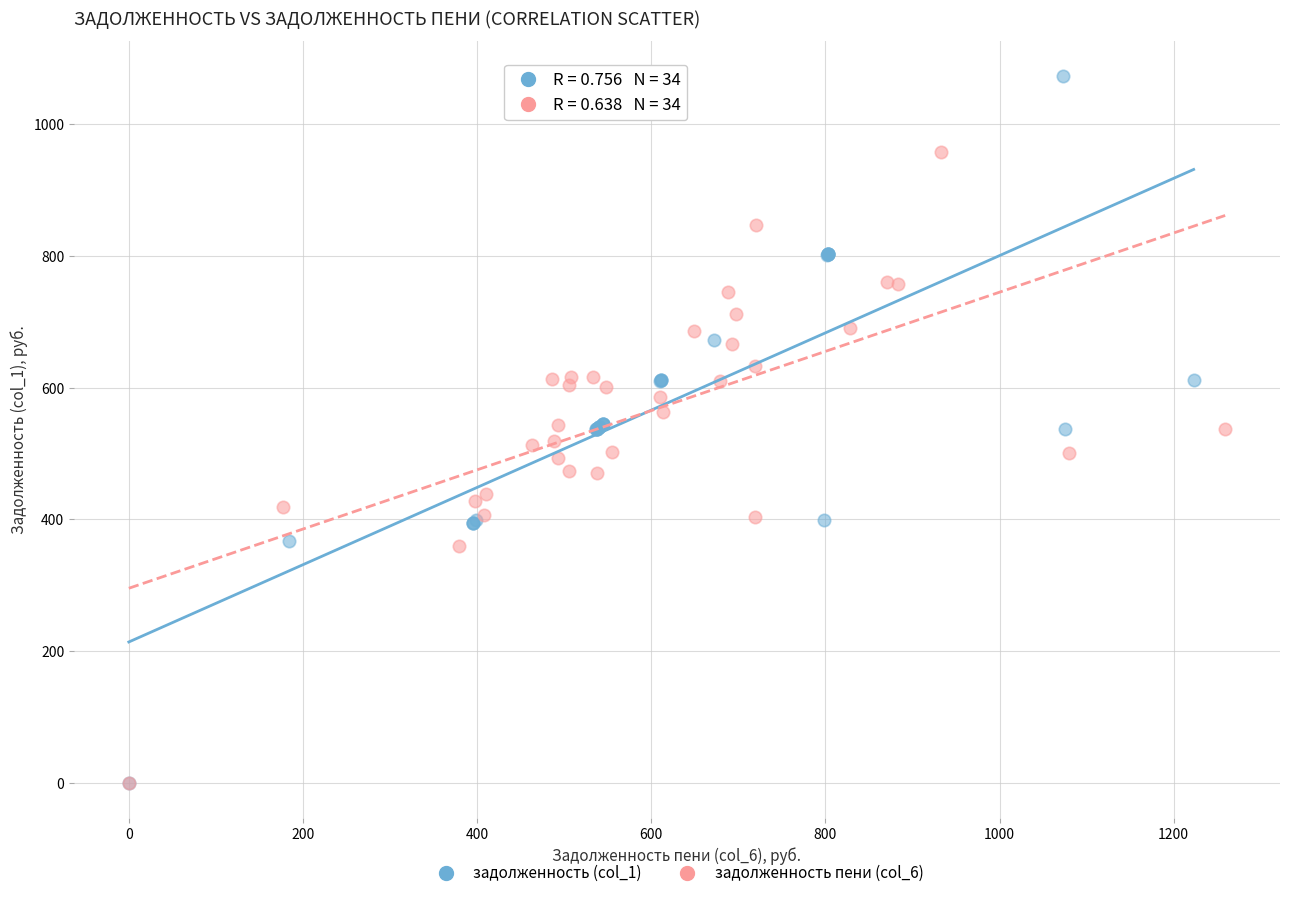

What are all the series names shown in the legend?

задолженность (col_1), задолженность пени (col_6)